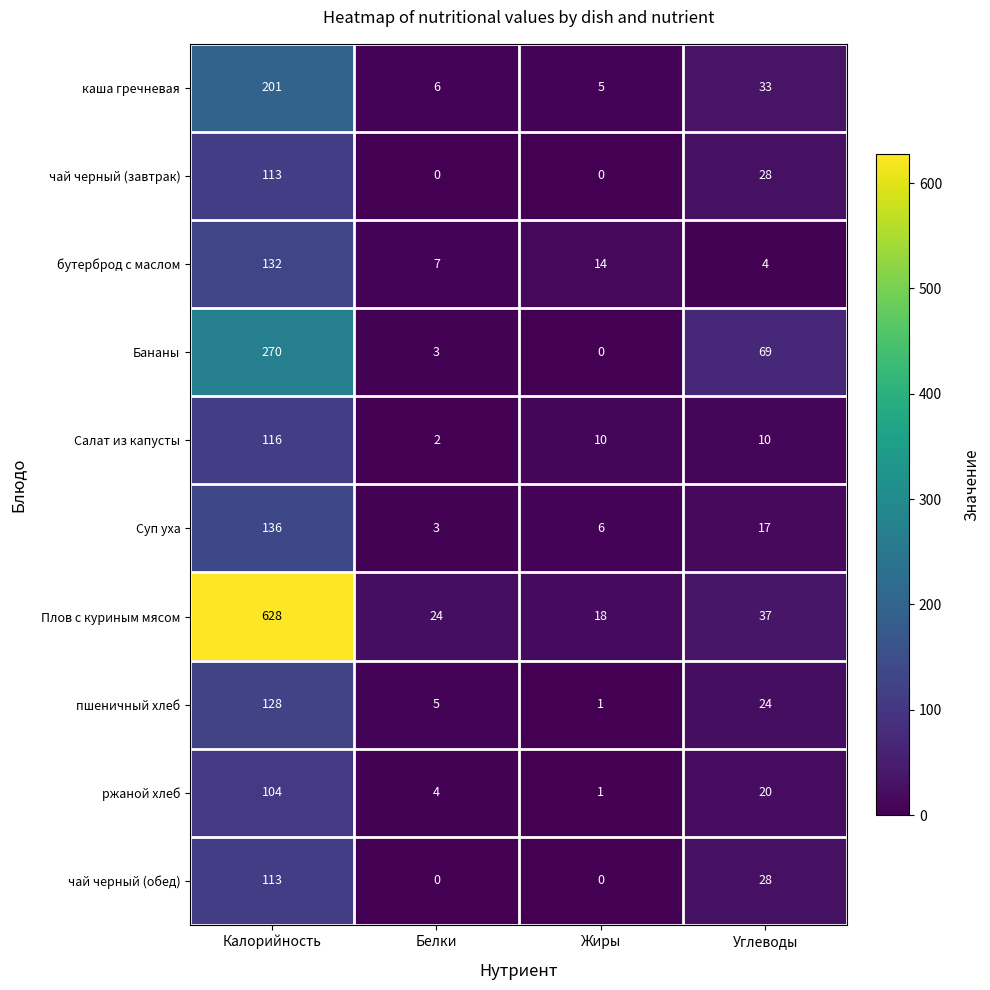

At which label does бутерброд с маслом first exceed 14?

Калорийность